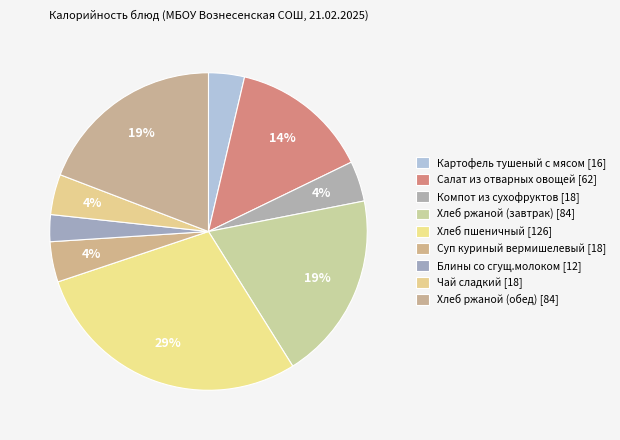

How many segments does this pie chart have?

9